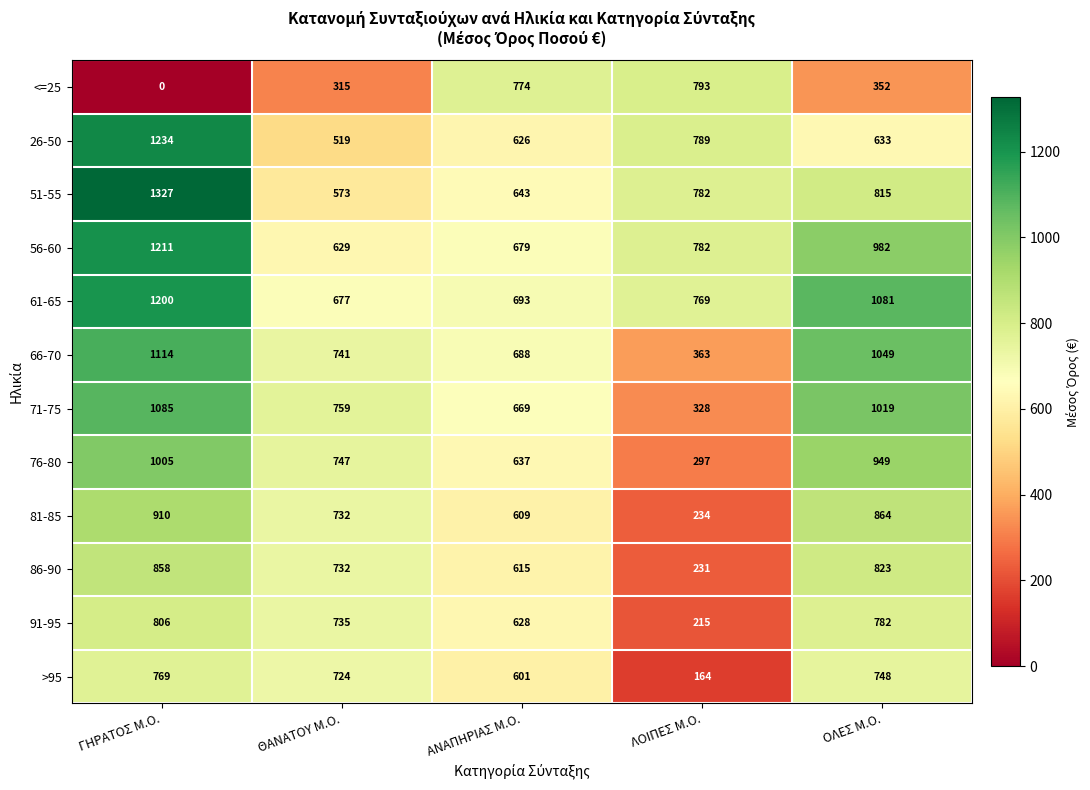

What is the maximum value for 76-80?

1005